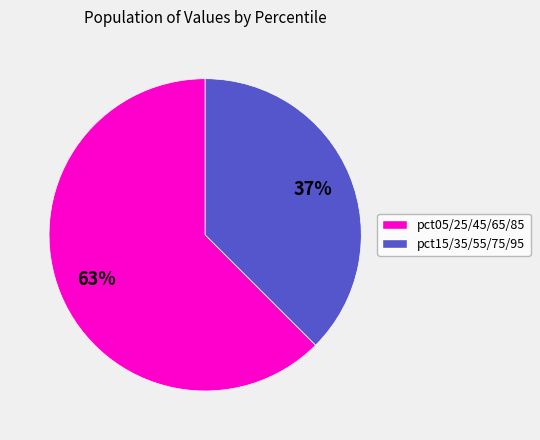

To the nearest percent, what is the average slice percentage?

50%